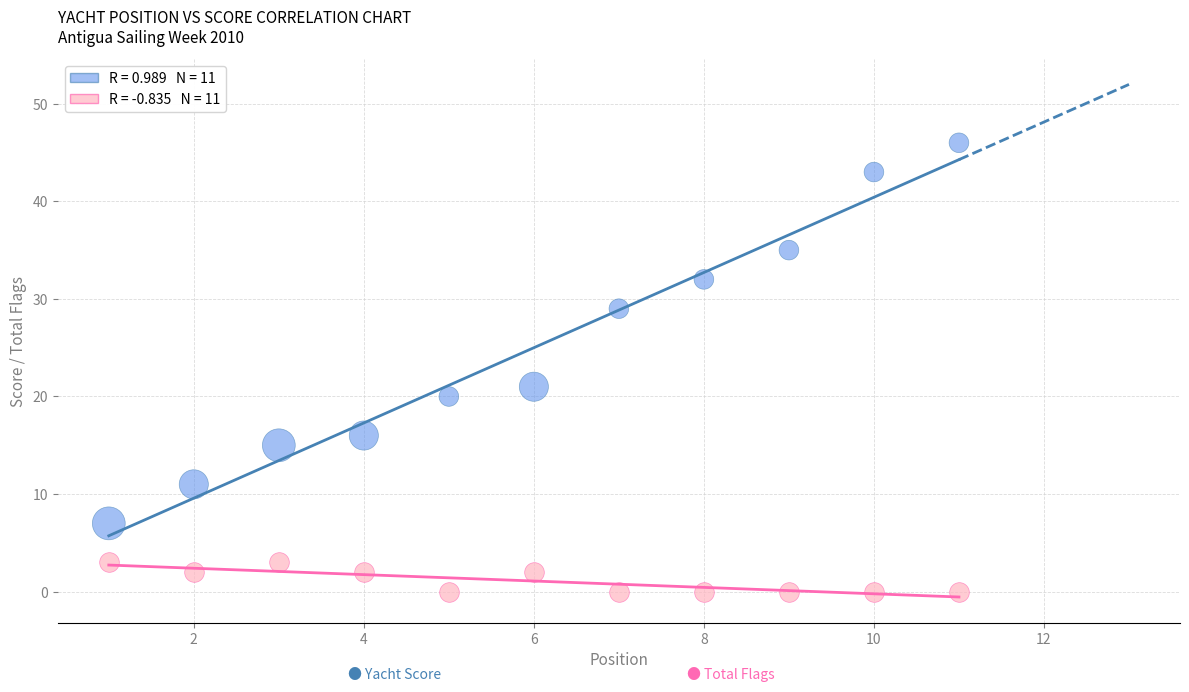

Across all series, what Y value is closest to 23?

21